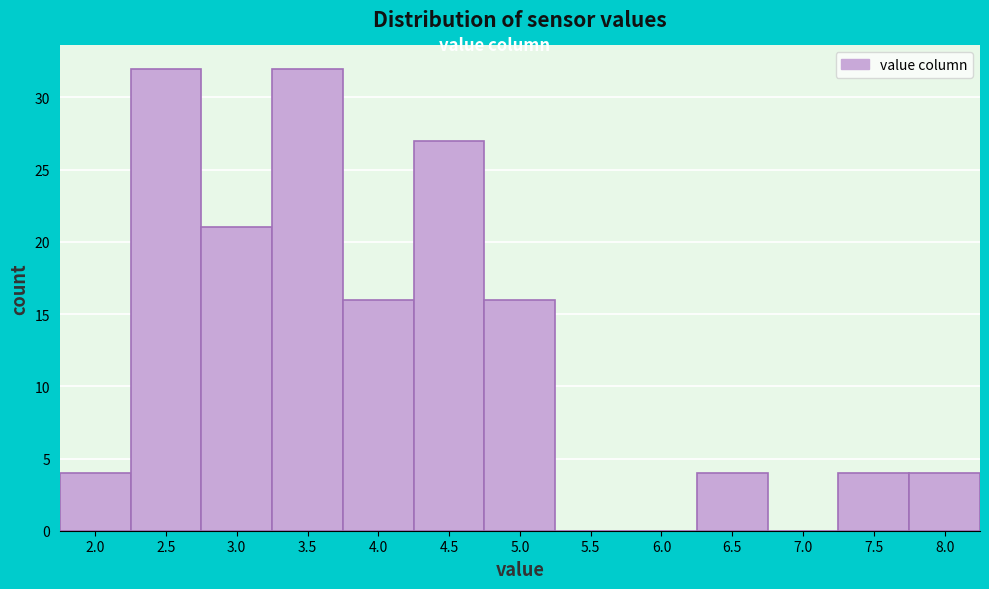

Reading right to left, what are all the values shown in this chart?

8.0=4	7.5=4	7.0=0	6.5=4	6.0=0	5.5=0	5.0=16	4.5=27	4.0=16	3.5=32	3.0=21	2.5=32	2.0=4